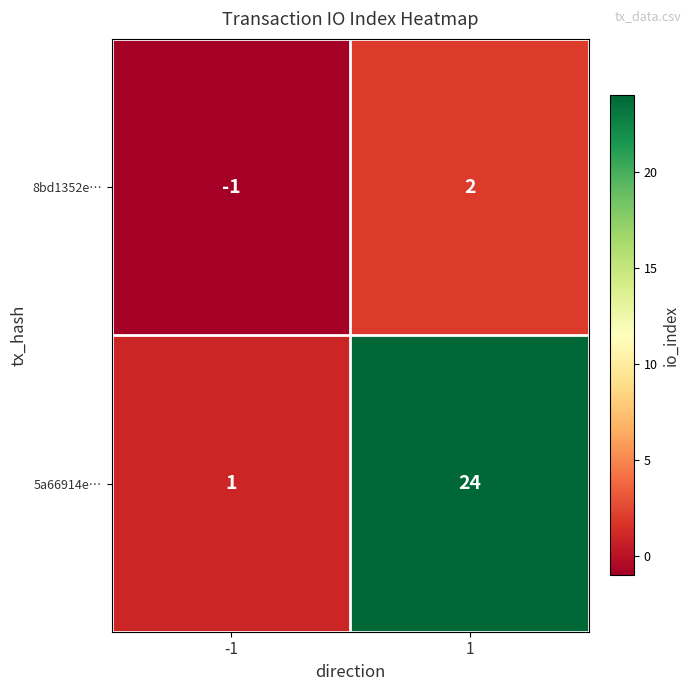

Reading left to right, list all the values displayed in this chart.

8bd1352e…: -1	2
5a66914e…: 1	24